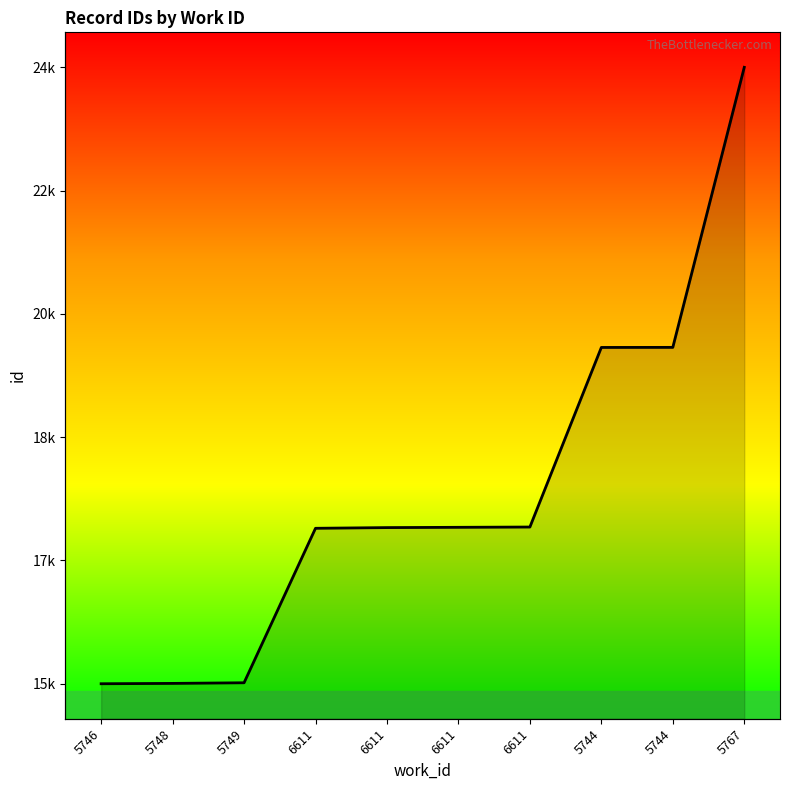

What is the label of the 2nd point from the right?

5744